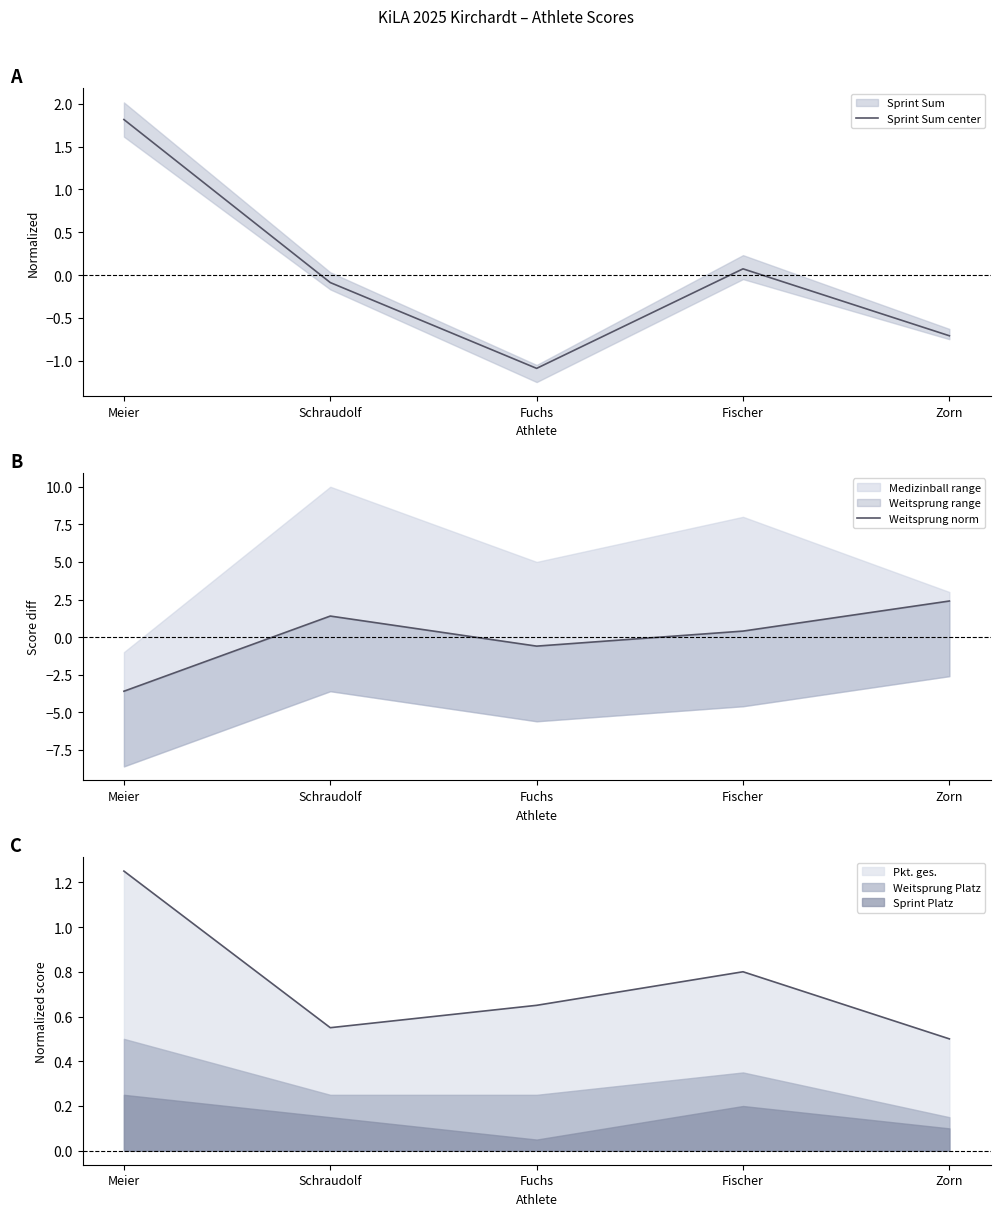

List the series in order of their peak value, lowest first.

Sprint Sum center, Weitsprung norm